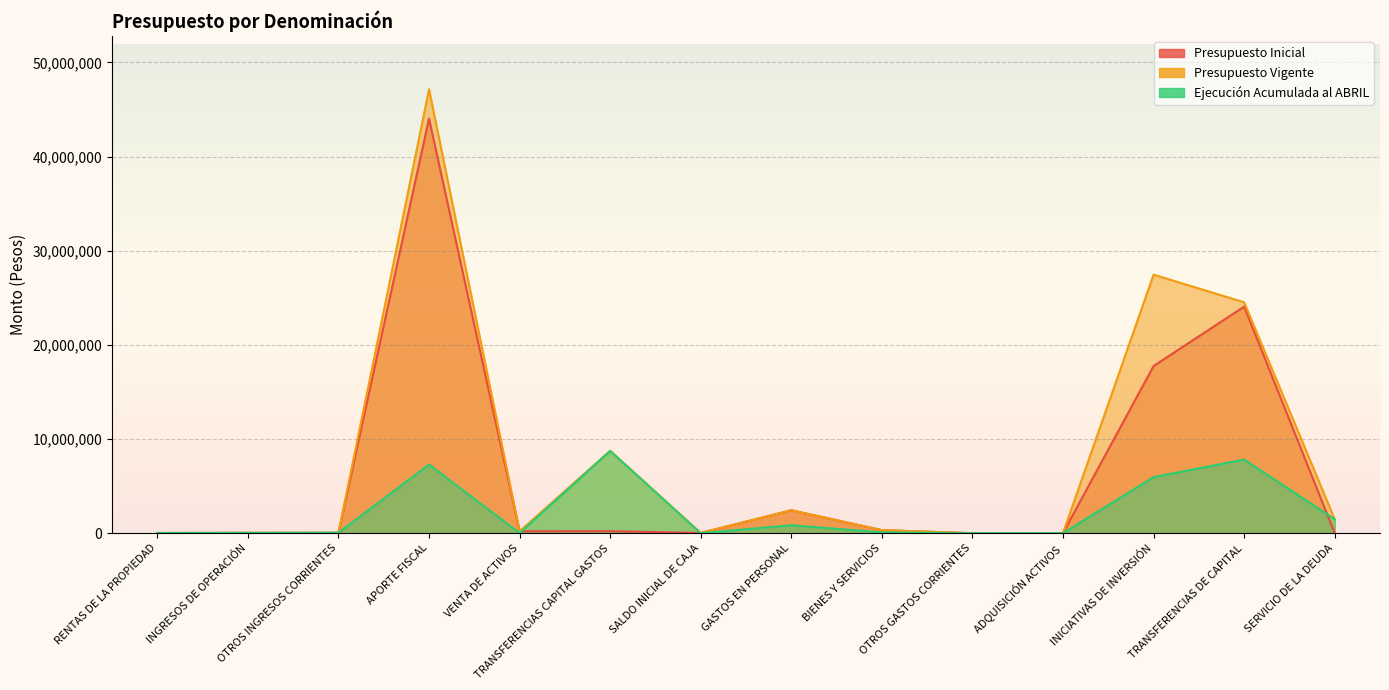

True or false: Ejecución Acumulada al ABRIL has a value of 26439 at INGRESOS DE OPERACIÓN.

True